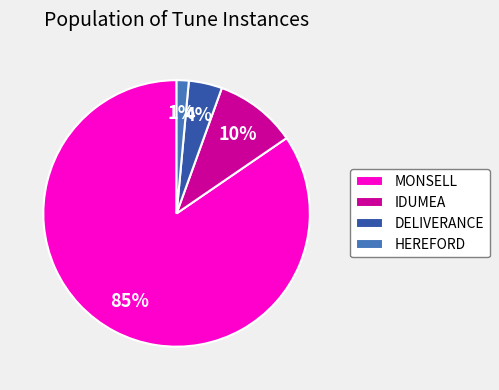

The DELIVERANCE slice represents 4% of the pie. True or false?

True